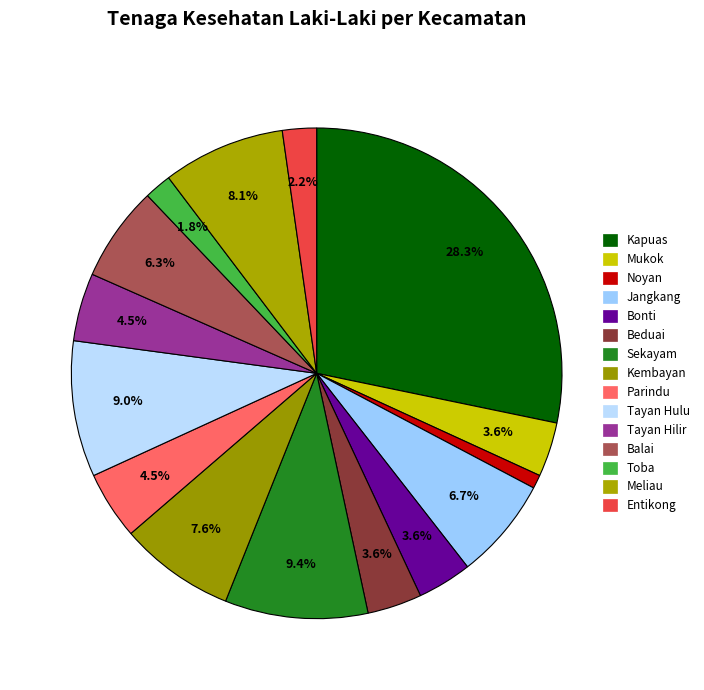

What is the change in value from Kapuas to Tayan Hilir?

-53